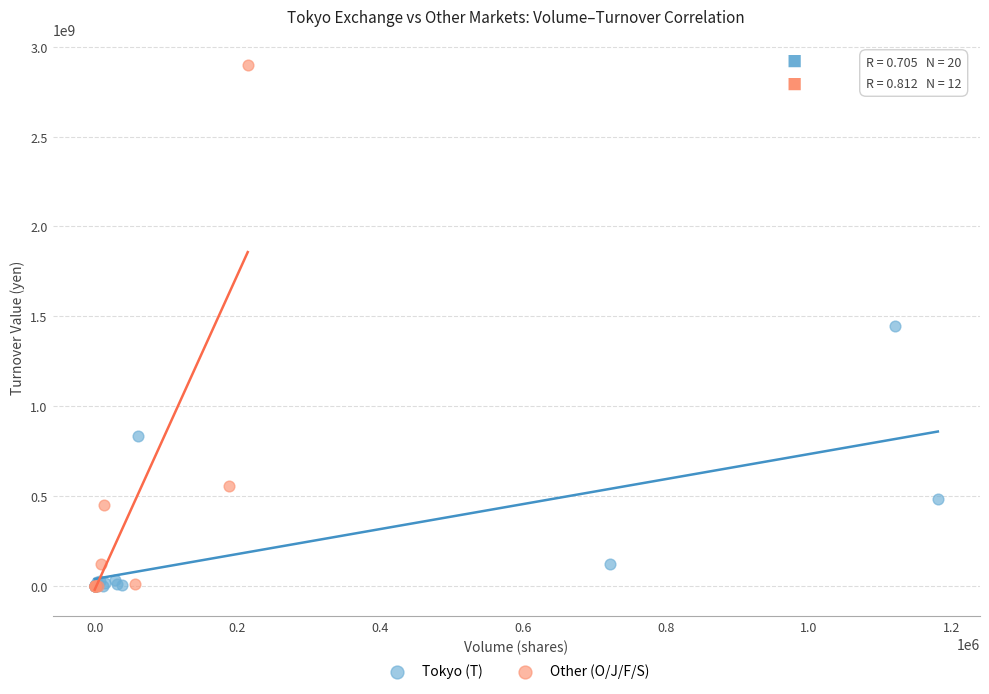

What are all the series names shown in the legend?

Tokyo (T), Other (O/J/F/S)